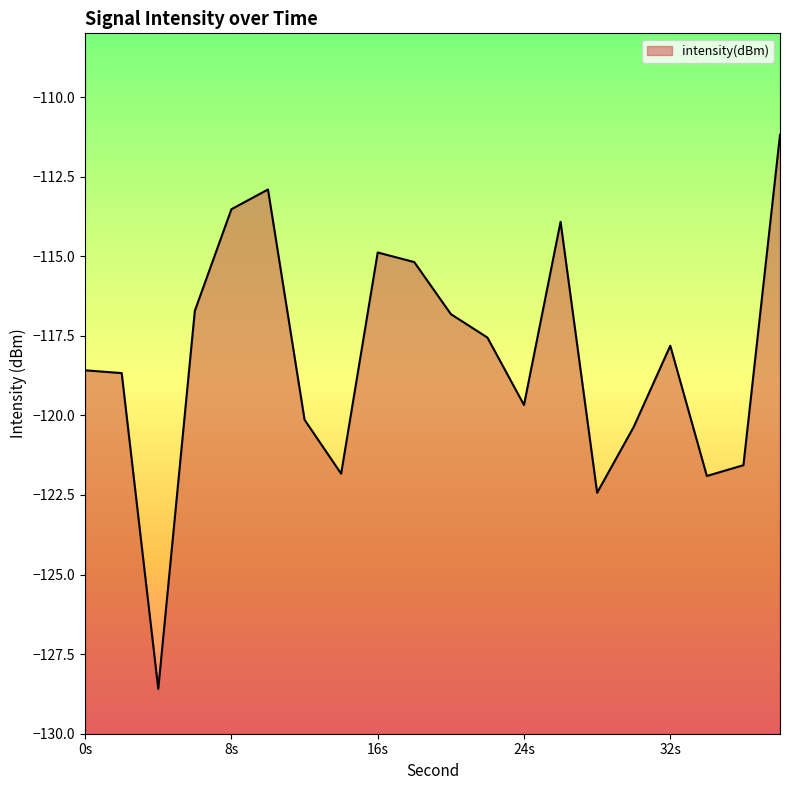

What is the difference between the maximum and minimum values?

17.4